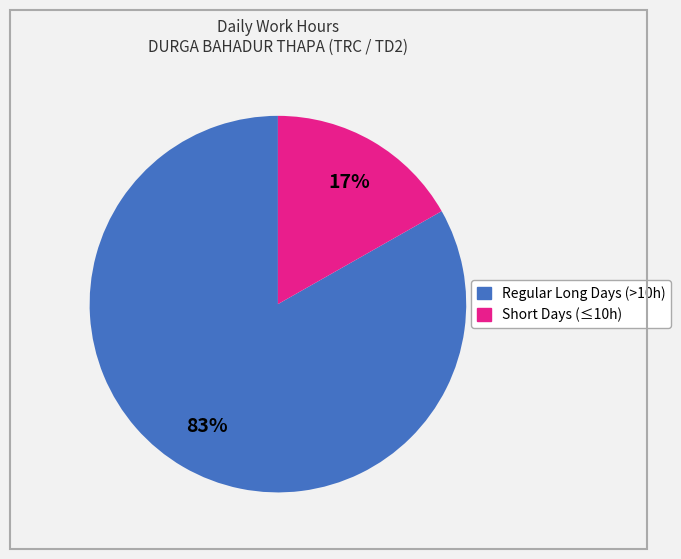

To the nearest percent, what is the average slice percentage?

50%